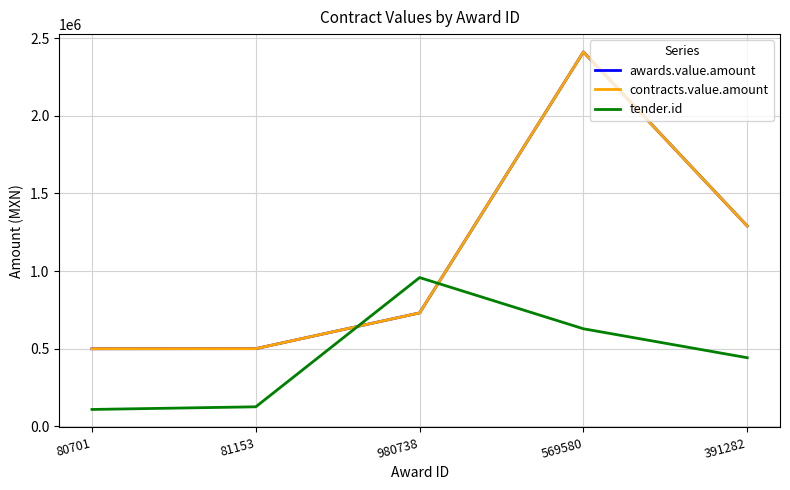

Rank the series at 81153 from lowest to highest value.

tender.id, awards.value.amount, contracts.value.amount